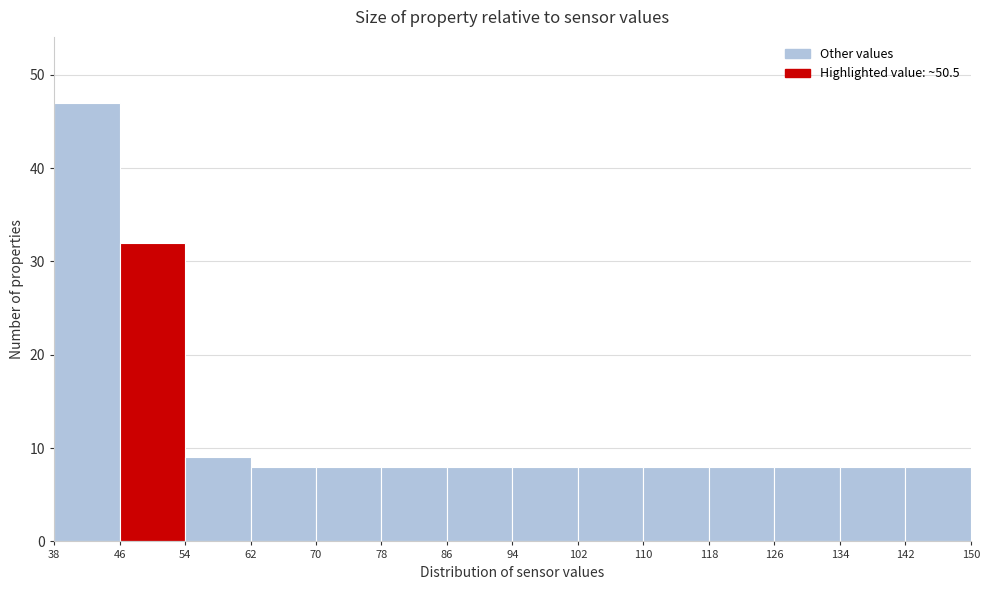

Reading left to right, transcribe this chart: for each bar, give the range it covers on the x-axis and its height. The values are not printed on the chart, so give them approximately, as read against the axis.

38 to 46: 47
46 to 54: 32
54 to 62: 9
62 to 70: 8
70 to 78: 8
78 to 86: 8
86 to 94: 8
94 to 102: 8
102 to 110: 8
110 to 118: 8
118 to 126: 8
126 to 134: 8
134 to 142: 8
142 to 150: 8